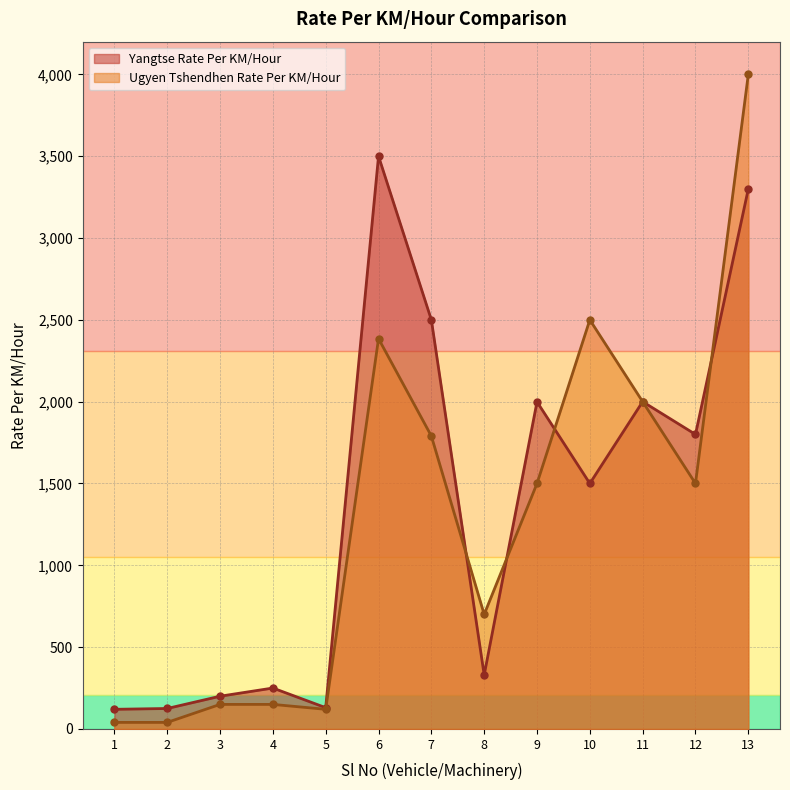

How many lines are shown in the chart?

2